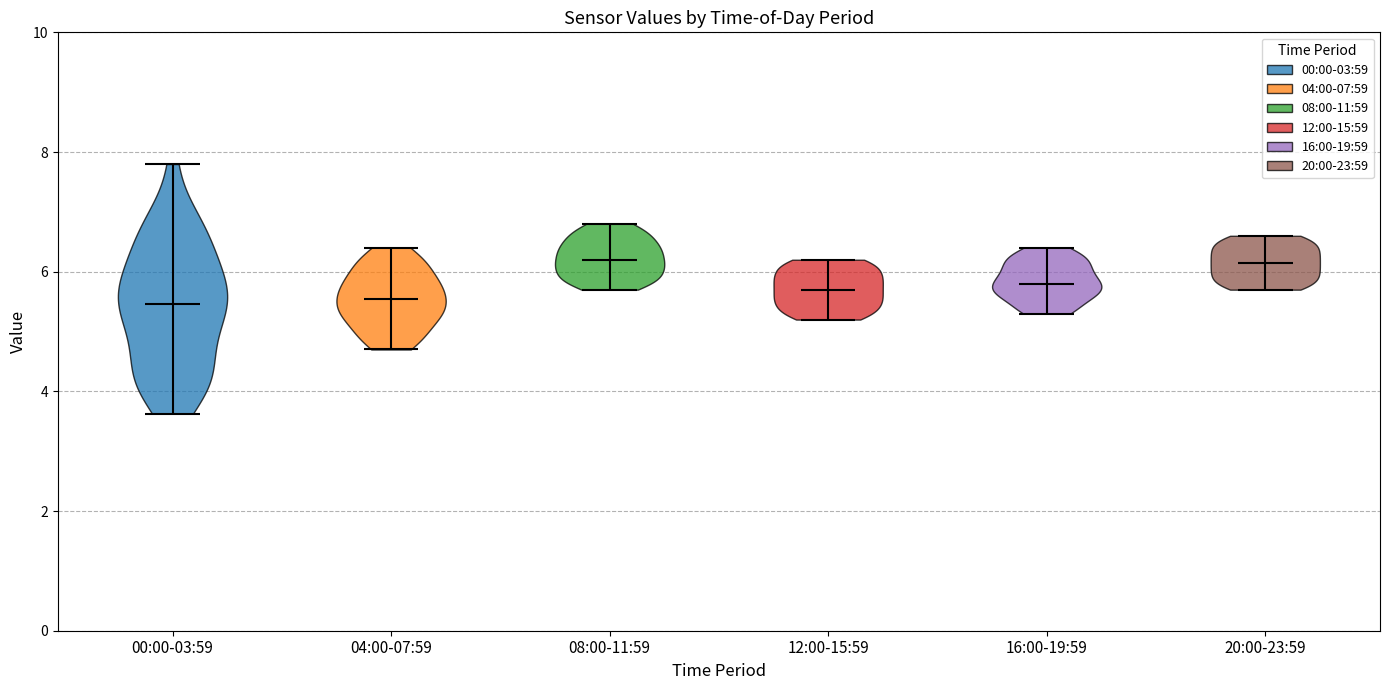

What is the highest point the violin for 20:00-23:59 reaches on the y-axis? The values are not printed on the chart, so give them approximately, as read against the axis.

6.6